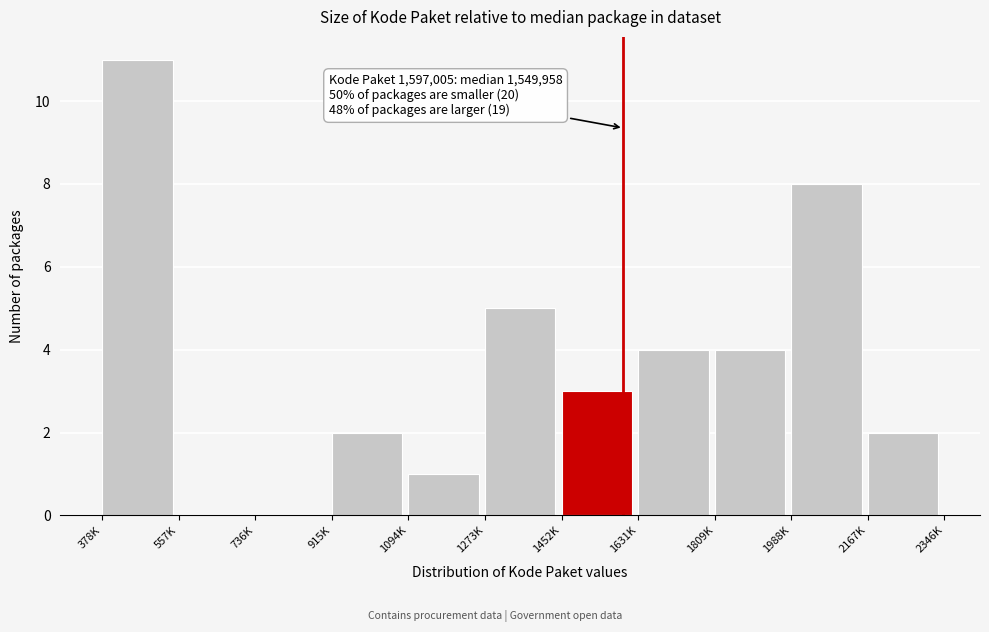

Reading left to right, list all the values displayed in this chart.

378K=11	557K=0	736K=0	915K=2	1094K=1	1273K=5	1452K=3	1631K=4	1809K=4	1988K=8	2167K=2